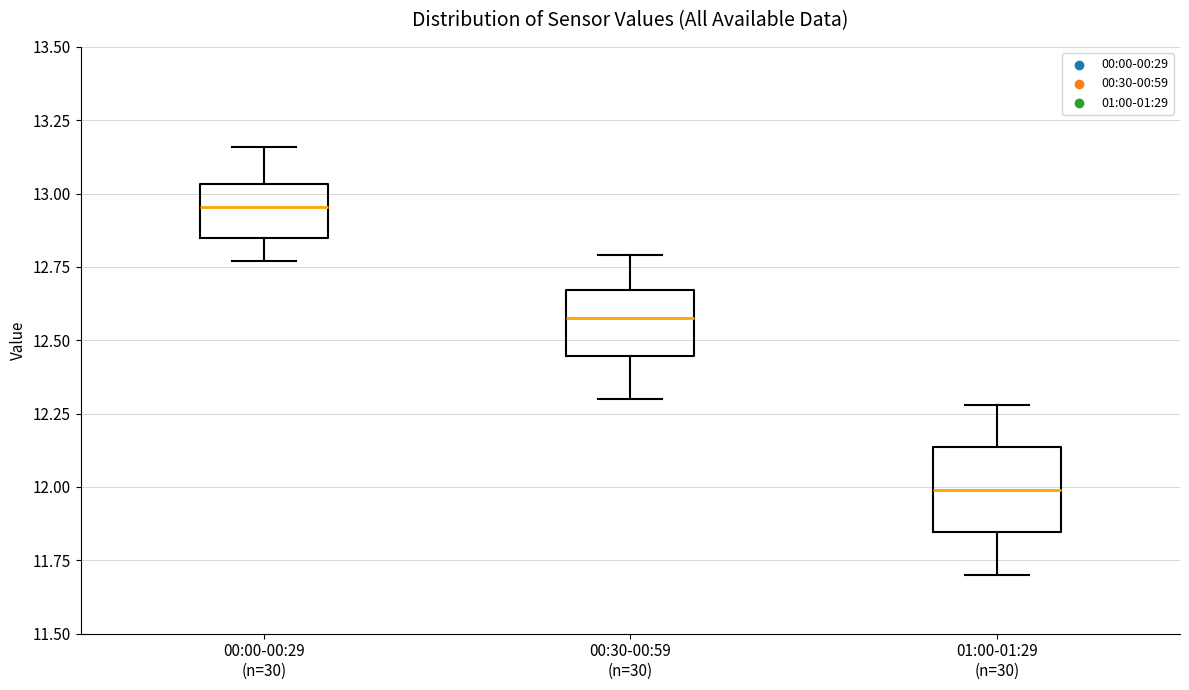

Reading left to right, transcribe this box plot: for each box, give where its median line is, the range the box spans, and where its two whiskers end, as read against the y-axis. The values are not printed on the chart, so give them approximately, as read against the axis.

00:00-00:29 (n=30): median 12.95, box 12.85 to 13.05, whiskers 12.75 to 13.15
00:30-00:59 (n=30): median 12.60, box 12.45 to 12.65, whiskers 12.30 to 12.80
01:00-01:29 (n=30): median 12.00, box 11.85 to 12.15, whiskers 11.70 to 12.30